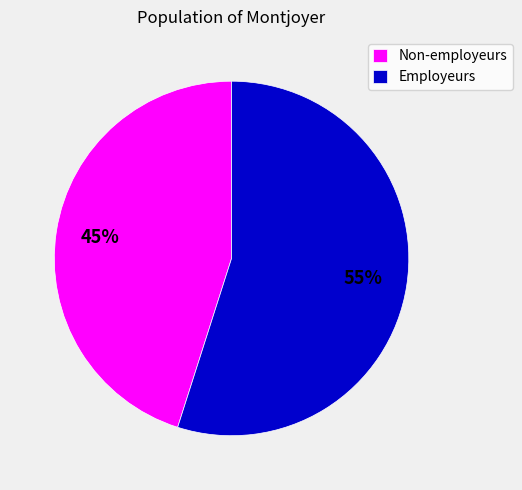

How many slices are in this pie chart?

2